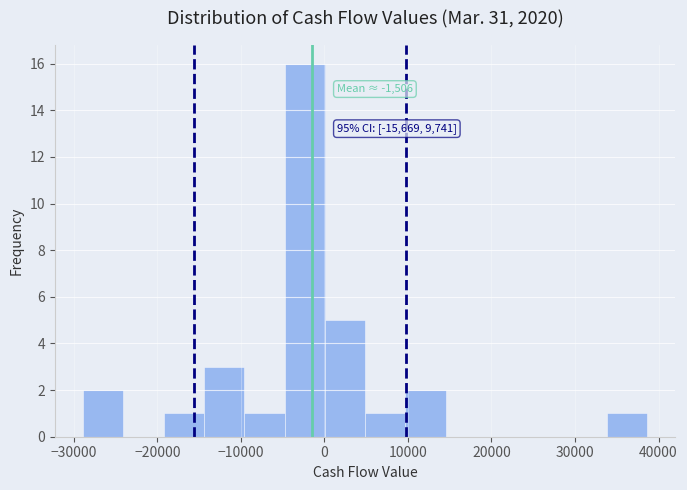

Which range on the x-axis has the tallest bar?

-5000 to 0